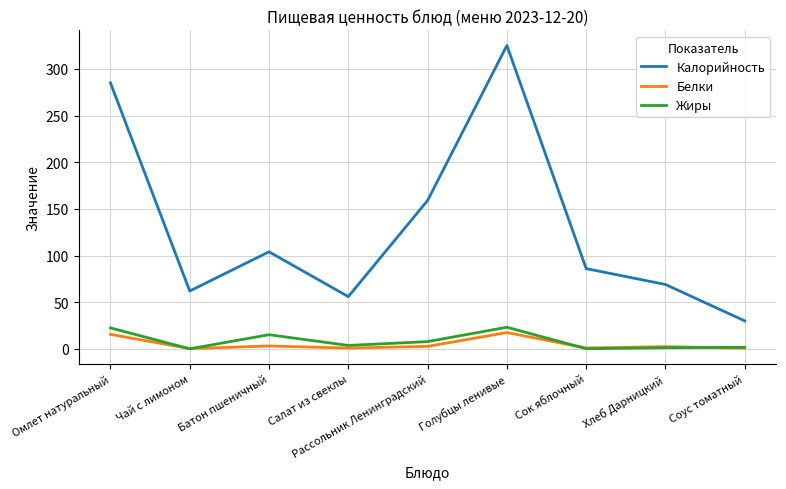

What is the total value across all series at Омлет натуральный?

323.1